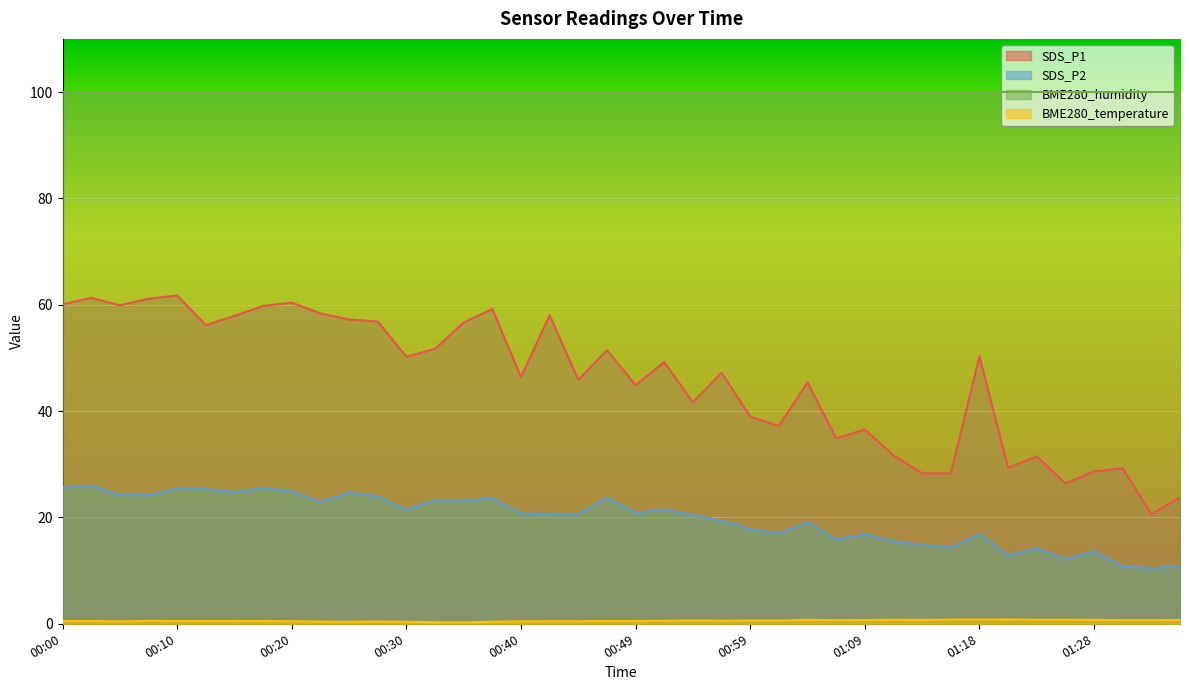

How many categories are shown in the chart?

40